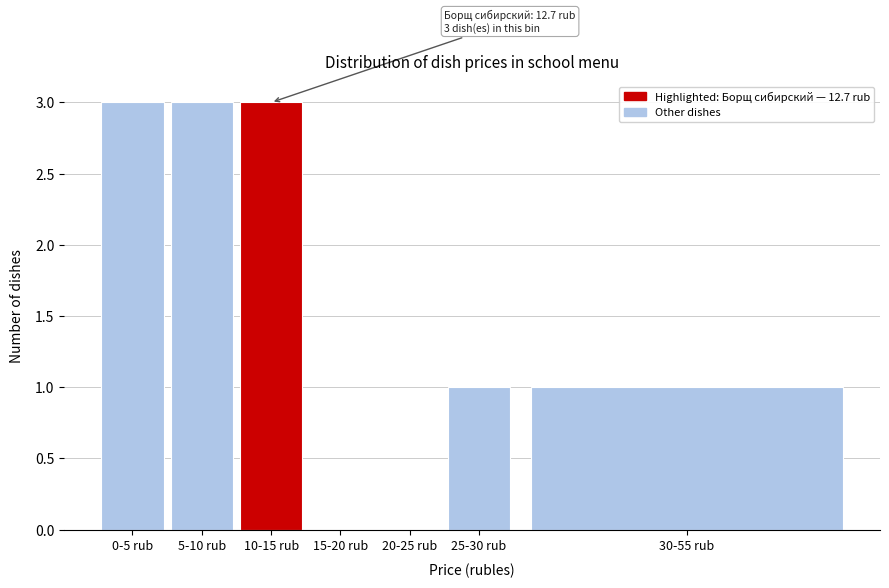

Reading left to right, what are all the values shown in this chart?

0-5 rub=3	5-10 rub=3	10-15 rub=3	15-20 rub=0	20-25 rub=0	25-30 rub=1	30-55 rub=1